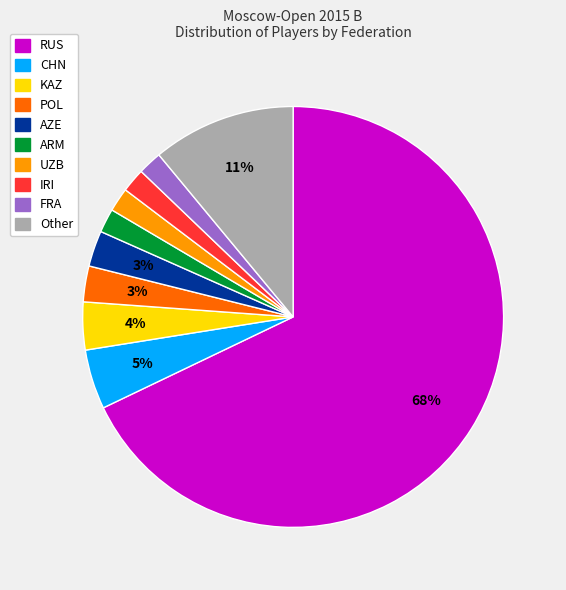

What percentage is the AZE slice, to the nearest percent?

3%